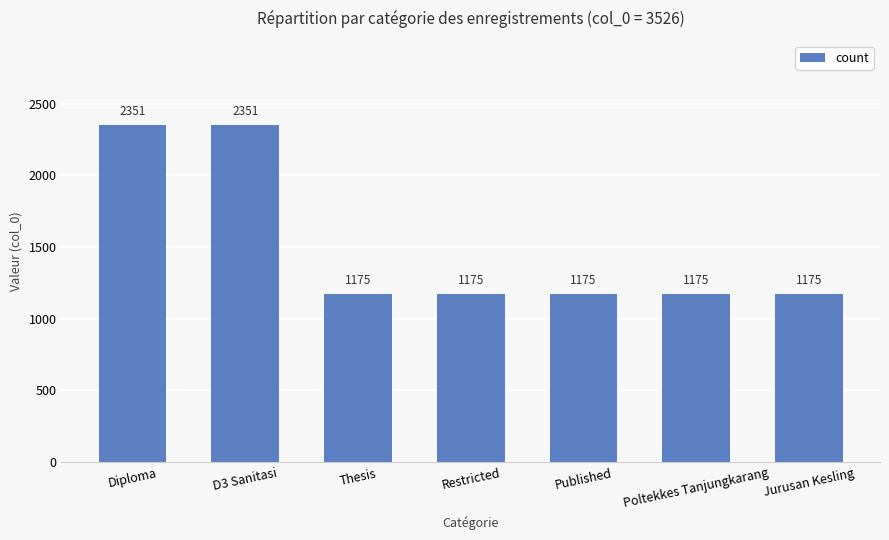

What is the value of the 5th bar from the left?

1175